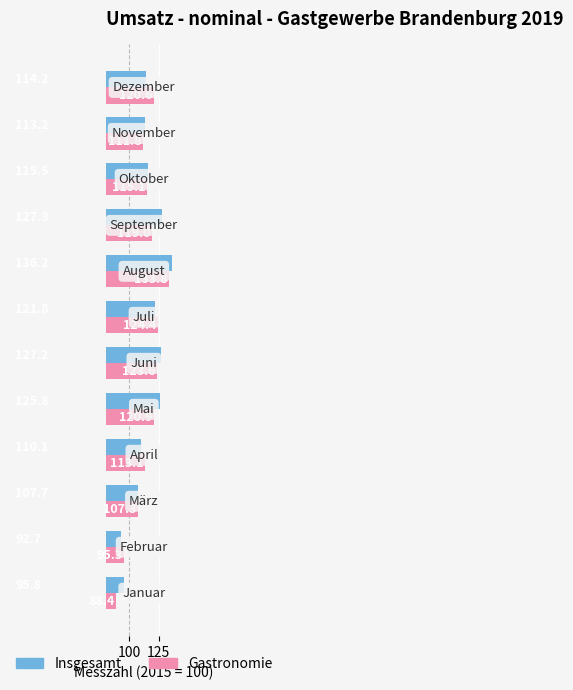

How many distinct data groups are displayed?

2